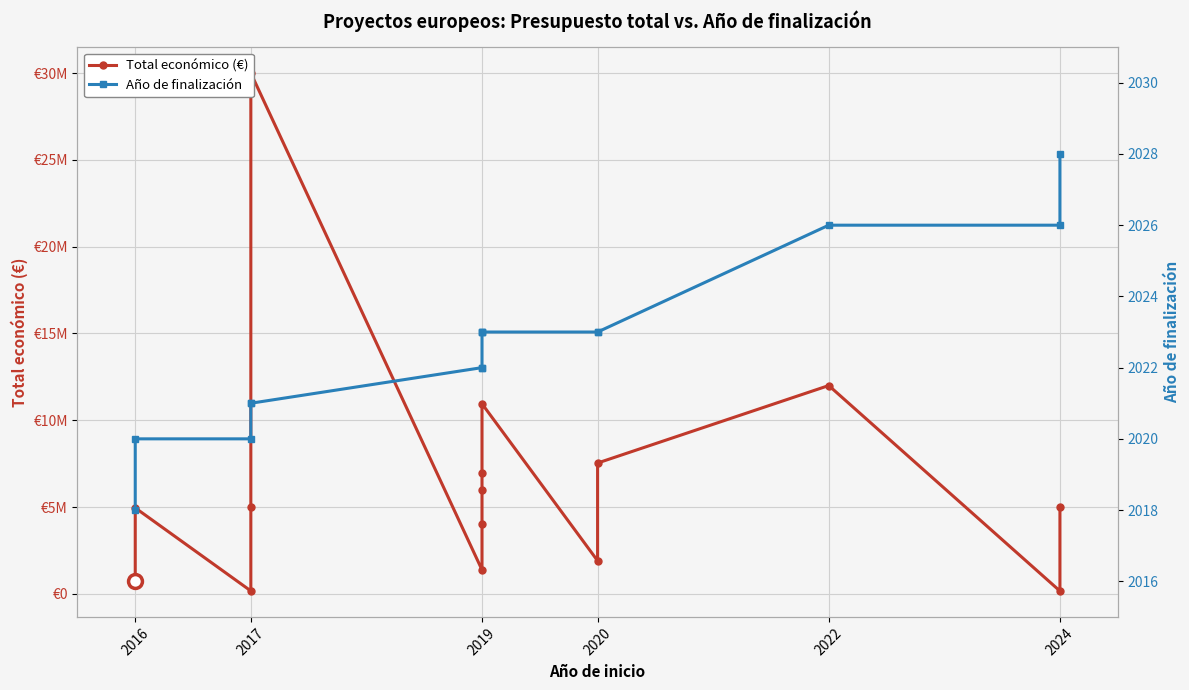

True or false: Total económico (€) and Año de finalización intersect in this chart.

False